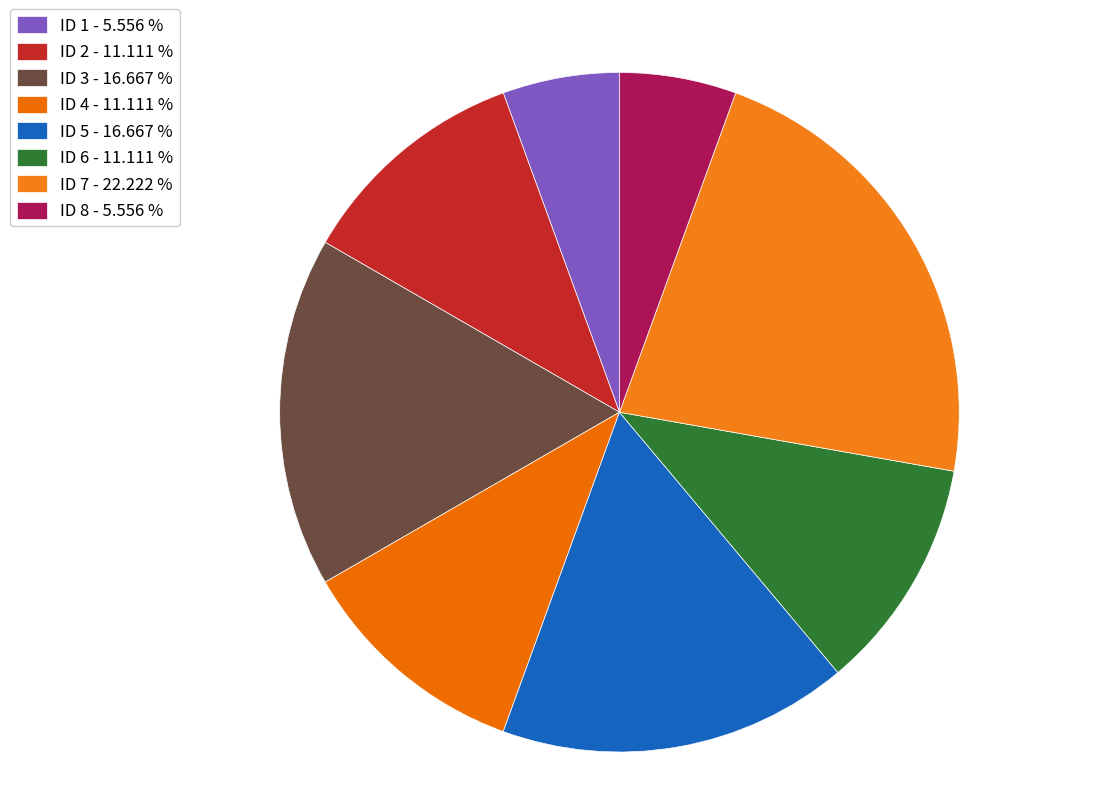

What is the smallest slice in the pie chart?

ID 1